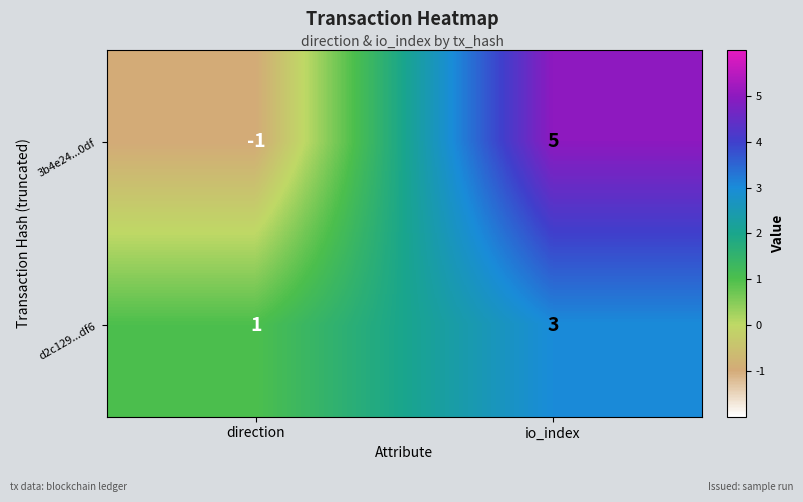

What is the difference between the highest and lowest values at direction?

2